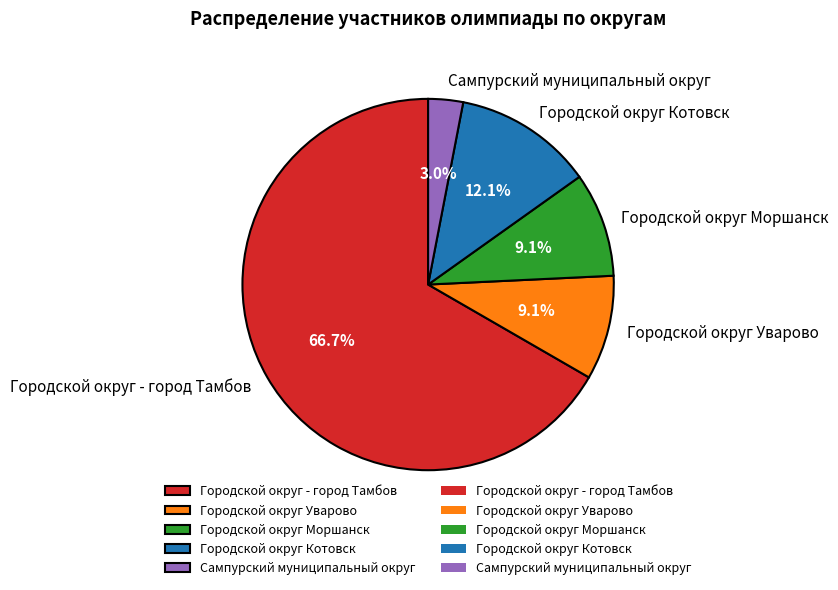

Approximately how many times larger is the value at Городской округ - город Тамбов compared to Городской округ Уварово?

7.3